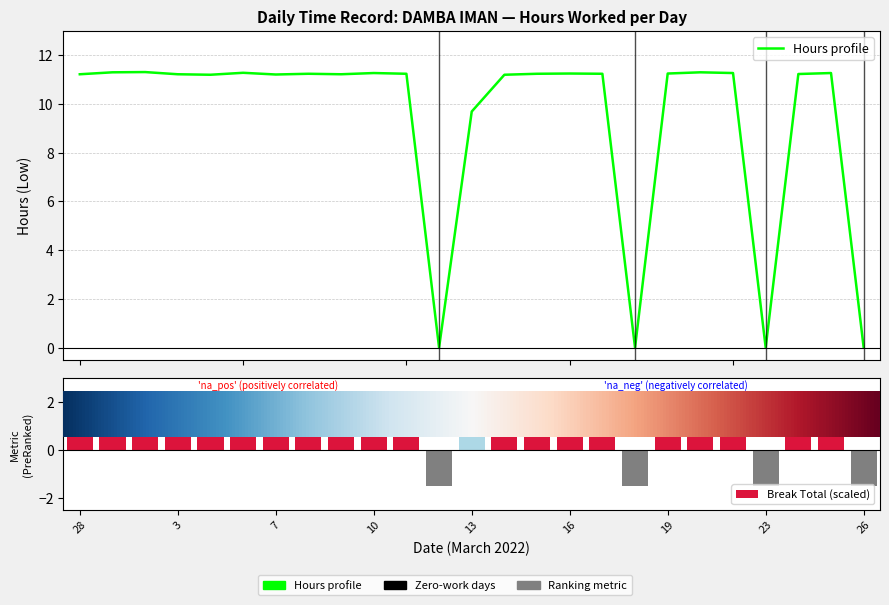

Between 10 and 19, which is larger?

10